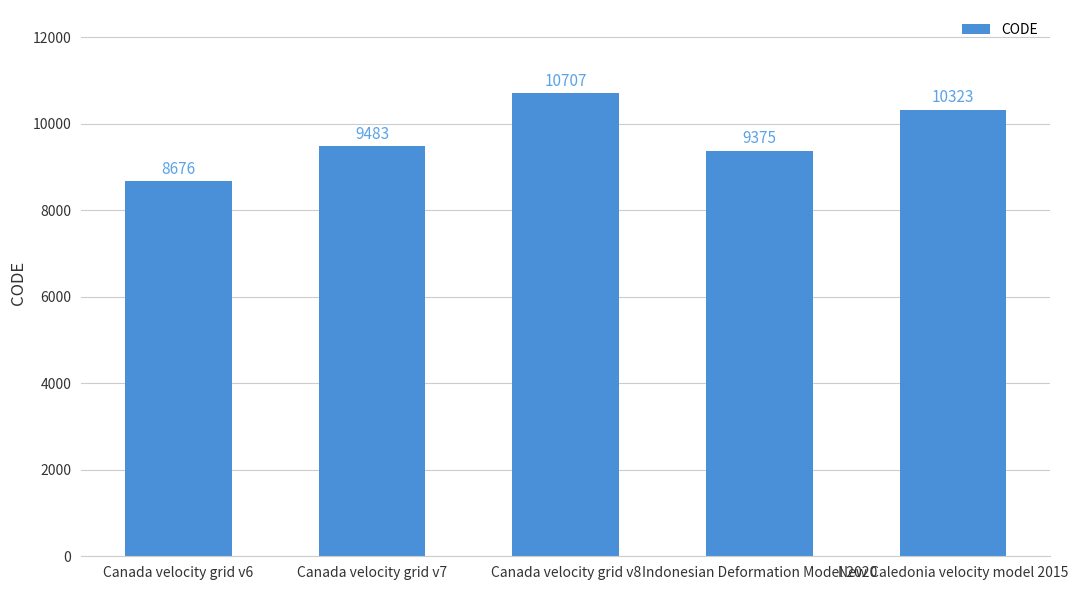

What is the maximum value shown in the chart?

10707